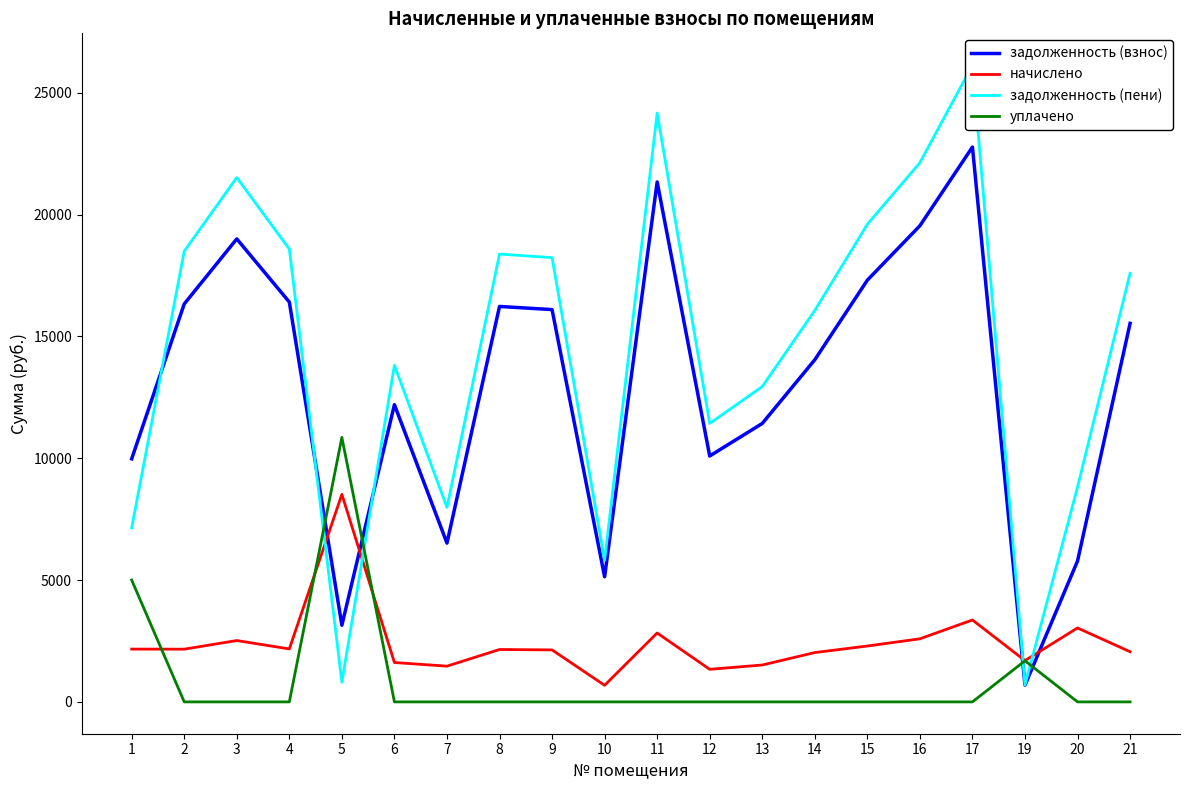

What is the value of the задолженность (взнос) point at the 6th from the left?

12198.0